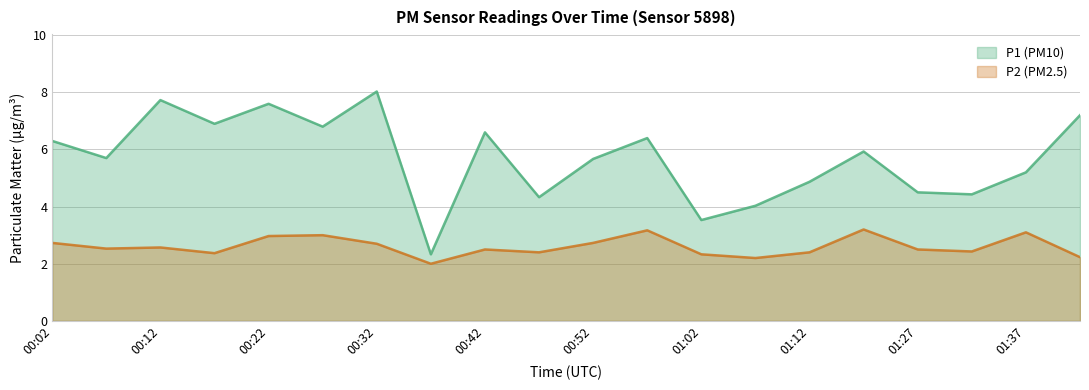

Read the P2 value at 01:37.

3.1